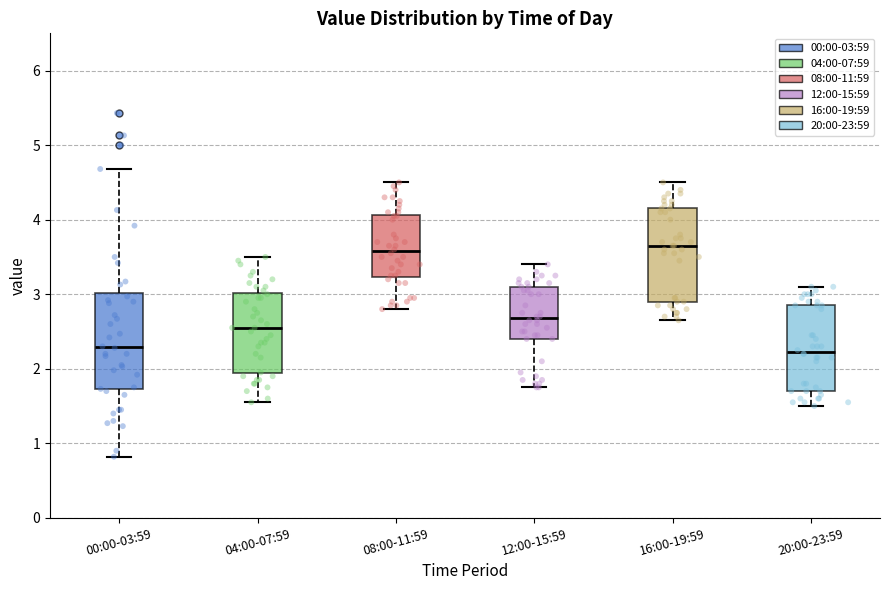

Reading left to right, transcribe this box plot: for each box, give where its median line is, the range the box spans, and where its two whiskers end, as read against the y-axis. The values are not printed on the chart, so give them approximately, as read against the axis.

00:00-03:59: median 2.3, box 1.7 to 3.0, whiskers 0.8 to 4.7
04:00-07:59: median 2.6, box 1.9 to 3.0, whiskers 1.6 to 3.5
08:00-11:59: median 3.6, box 3.2 to 4.1, whiskers 2.8 to 4.5
12:00-15:59: median 2.7, box 2.4 to 3.1, whiskers 1.8 to 3.4
16:00-19:59: median 3.7, box 2.9 to 4.2, whiskers 2.7 to 4.5
20:00-23:59: median 2.2, box 1.7 to 2.9, whiskers 1.5 to 3.1